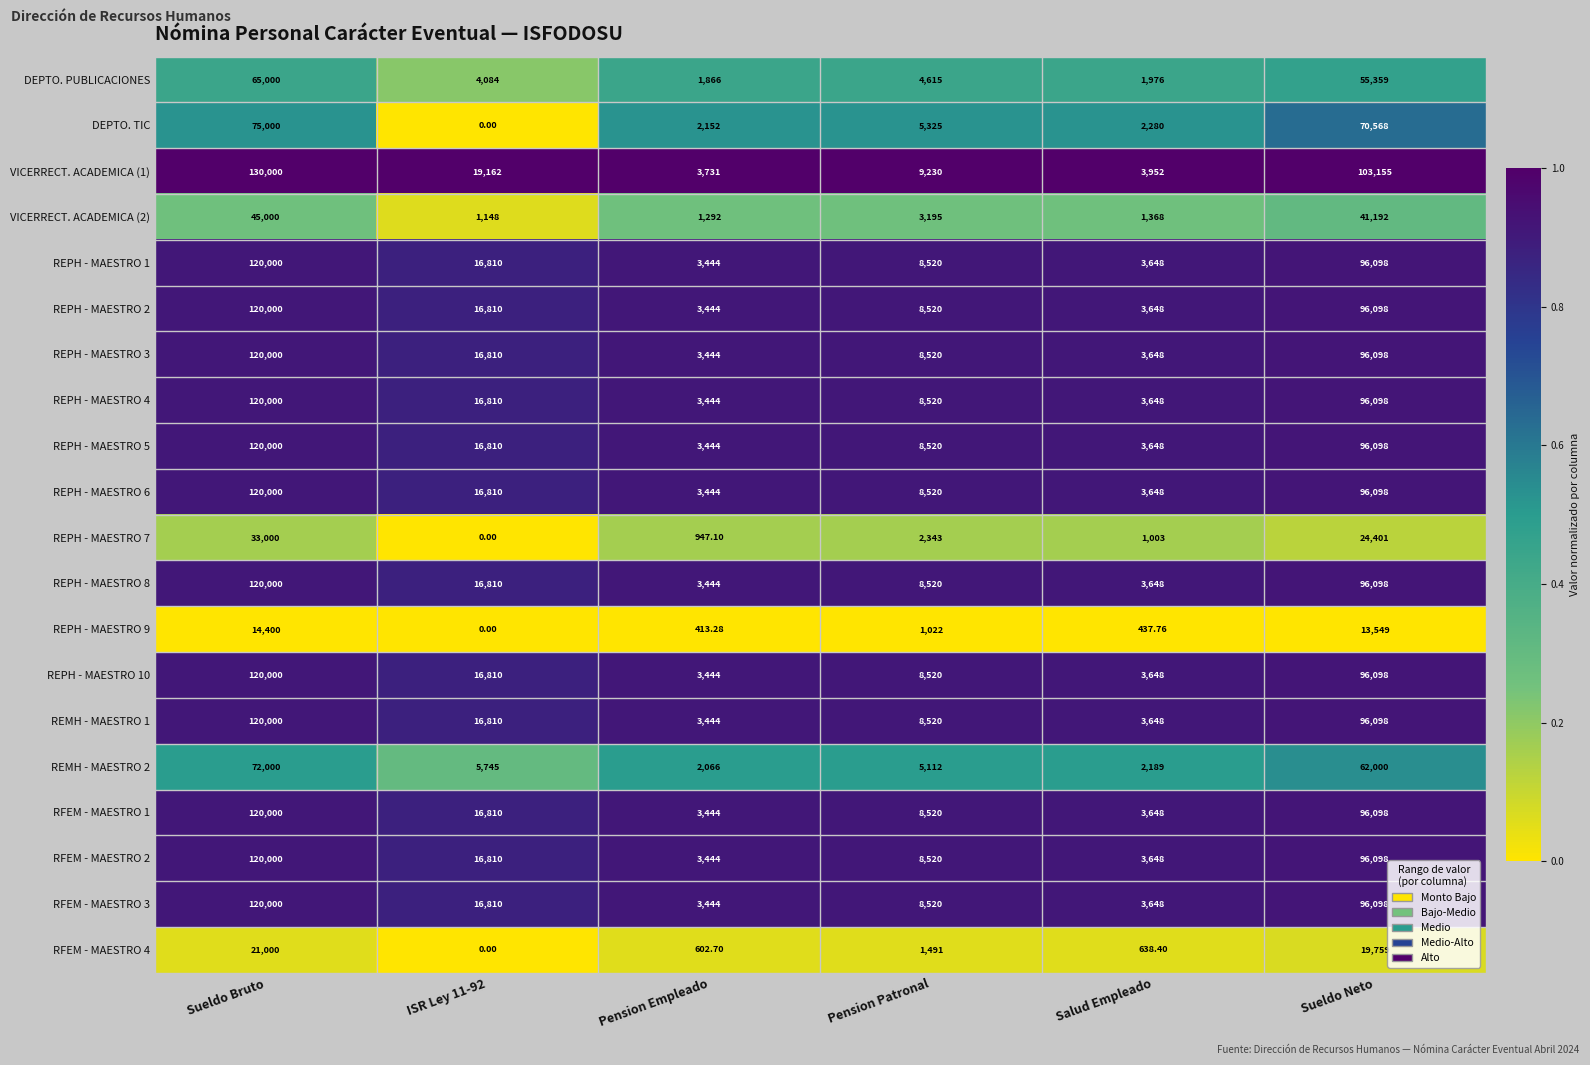

Where does the REPH - MAESTRO 7 series first go above 2343?

Sueldo Bruto